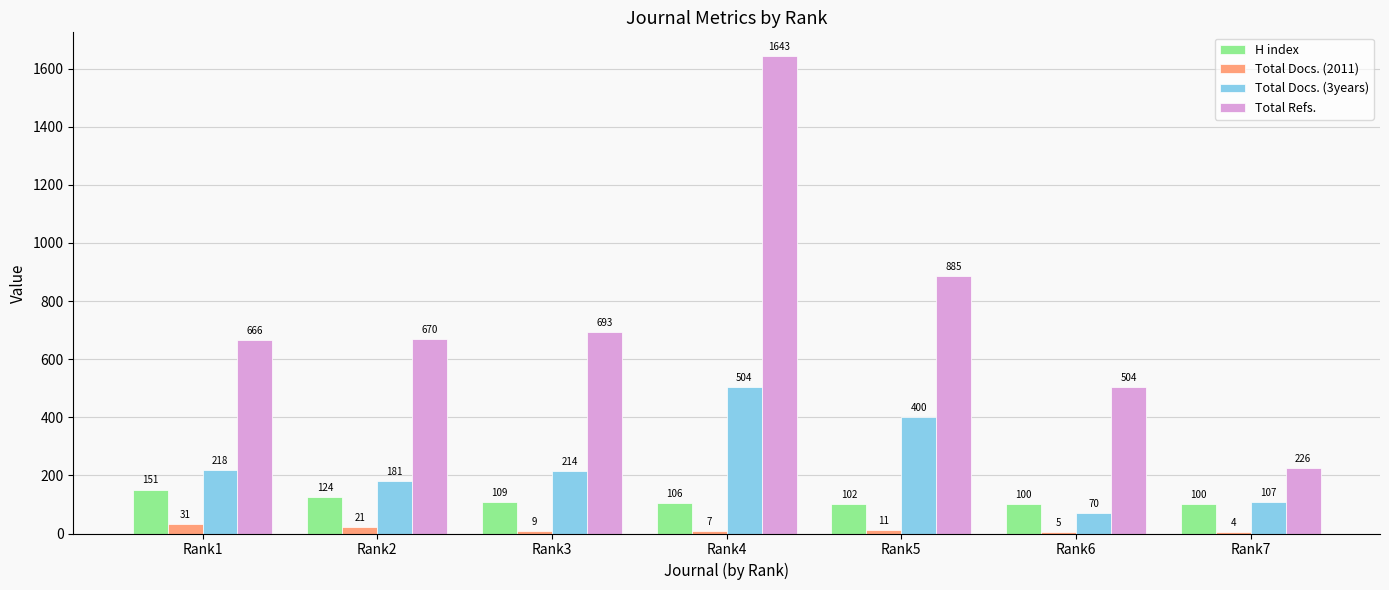

How many data points does each series have?

7